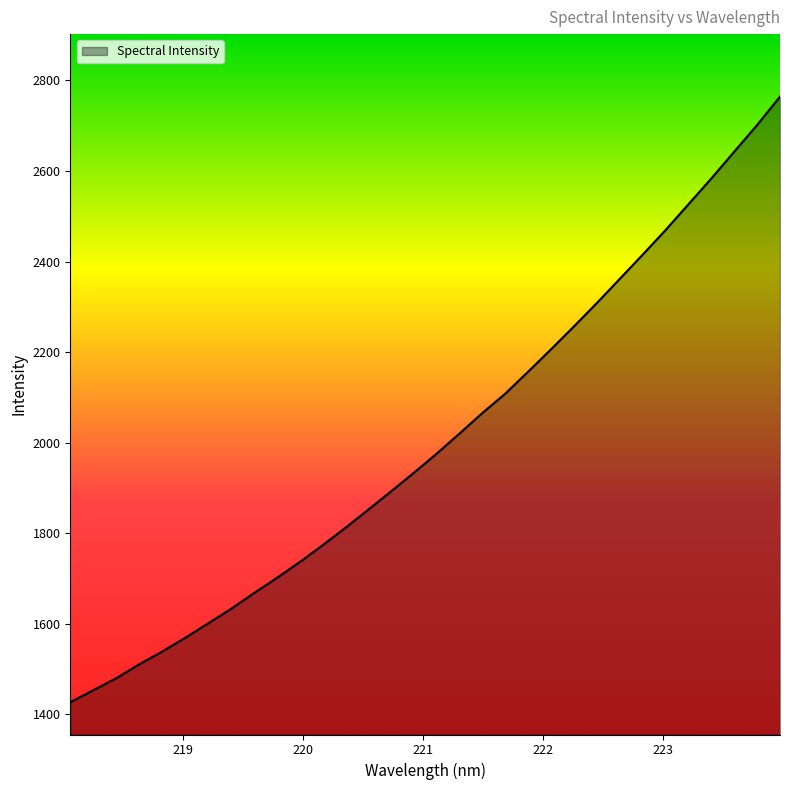

How many lines are shown in the chart?

1